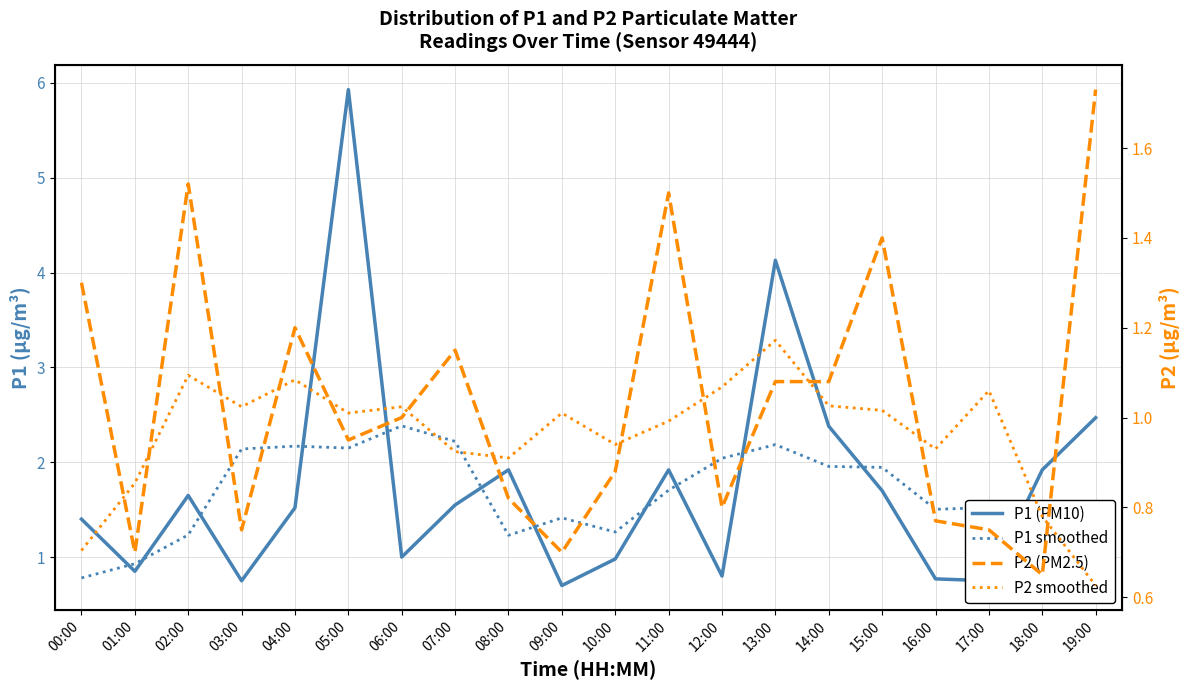

How many data points in P1 (PM10) are above 1?

12